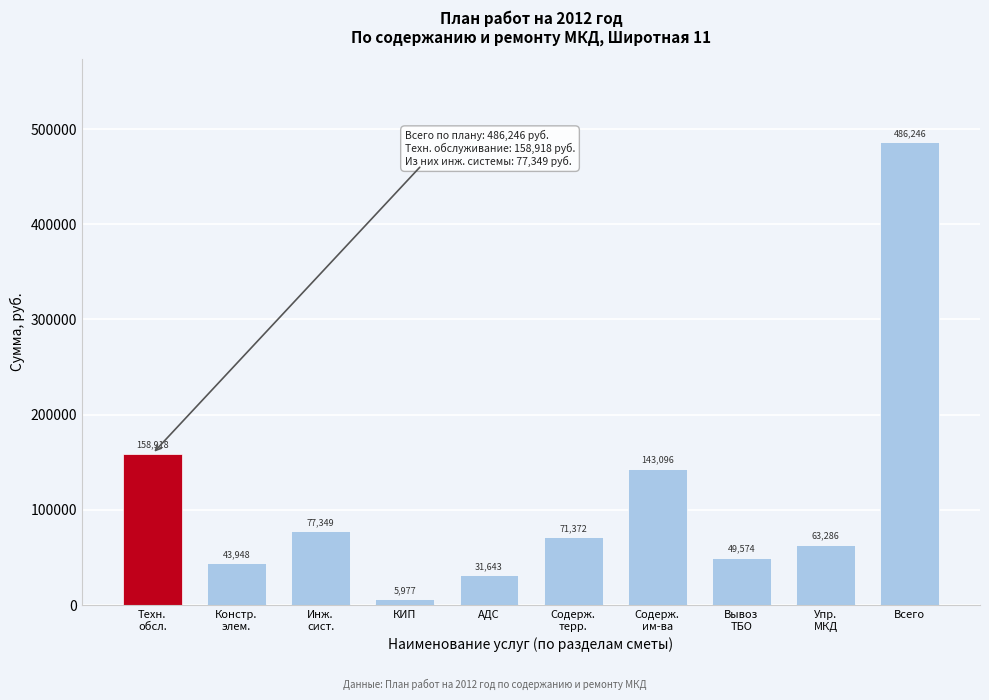

What position from the right is АДС?

6